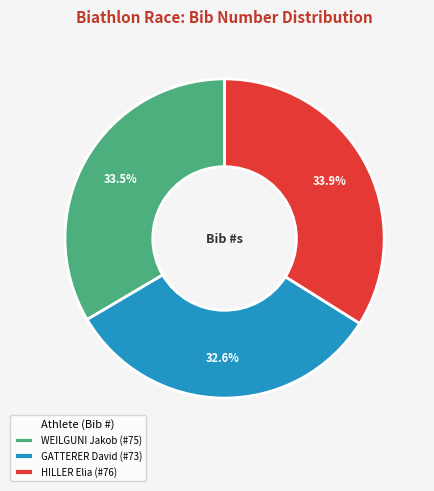

Do GATTERER David (#73) and WEILGUNI Jakob (#75) together represent more than half of the pie?

Yes